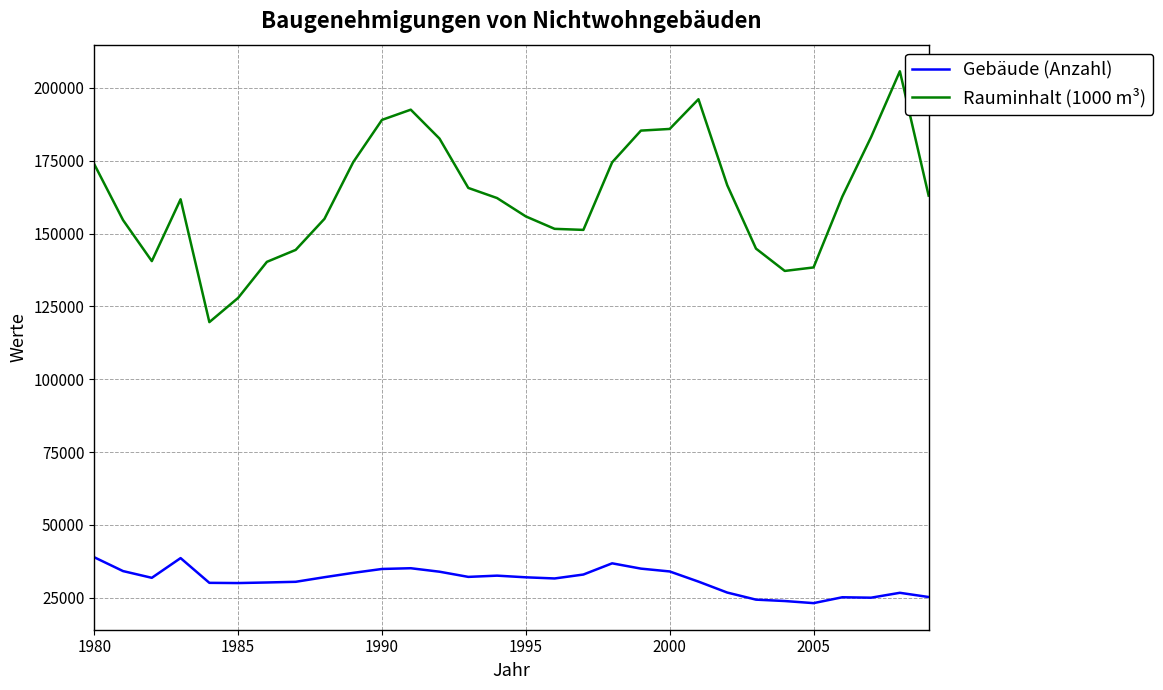

Count the number of data series in this chart.

2